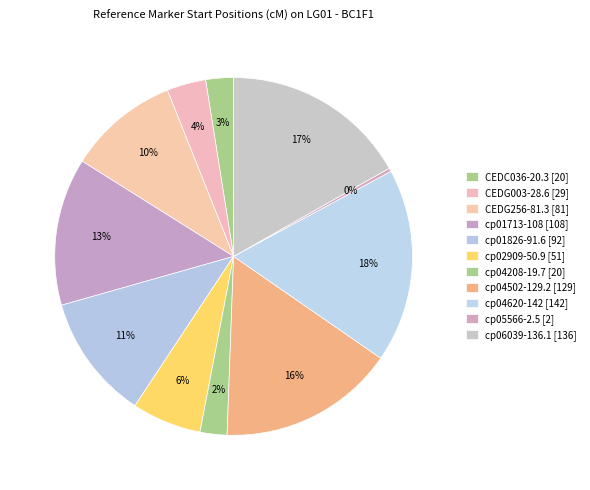

Which slice is the largest?

cp04620-142